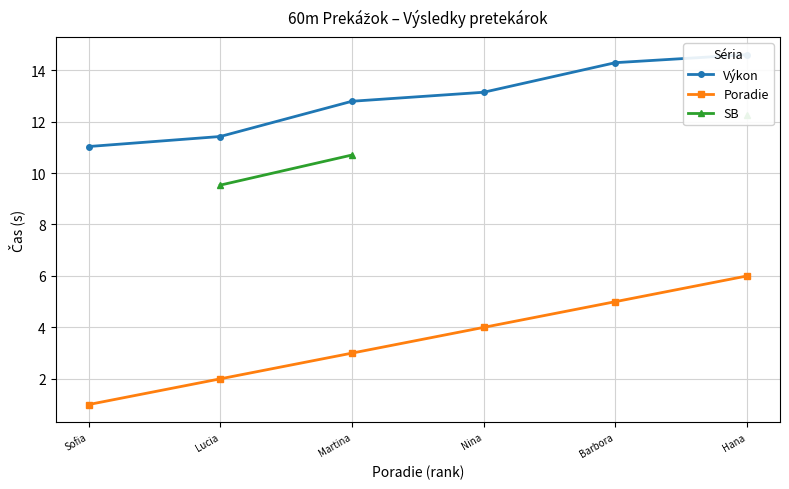

Rank the categories by Poradie value from lowest to highest.

Sofia, Lucia, Martina, Nina, Barbora, Hana